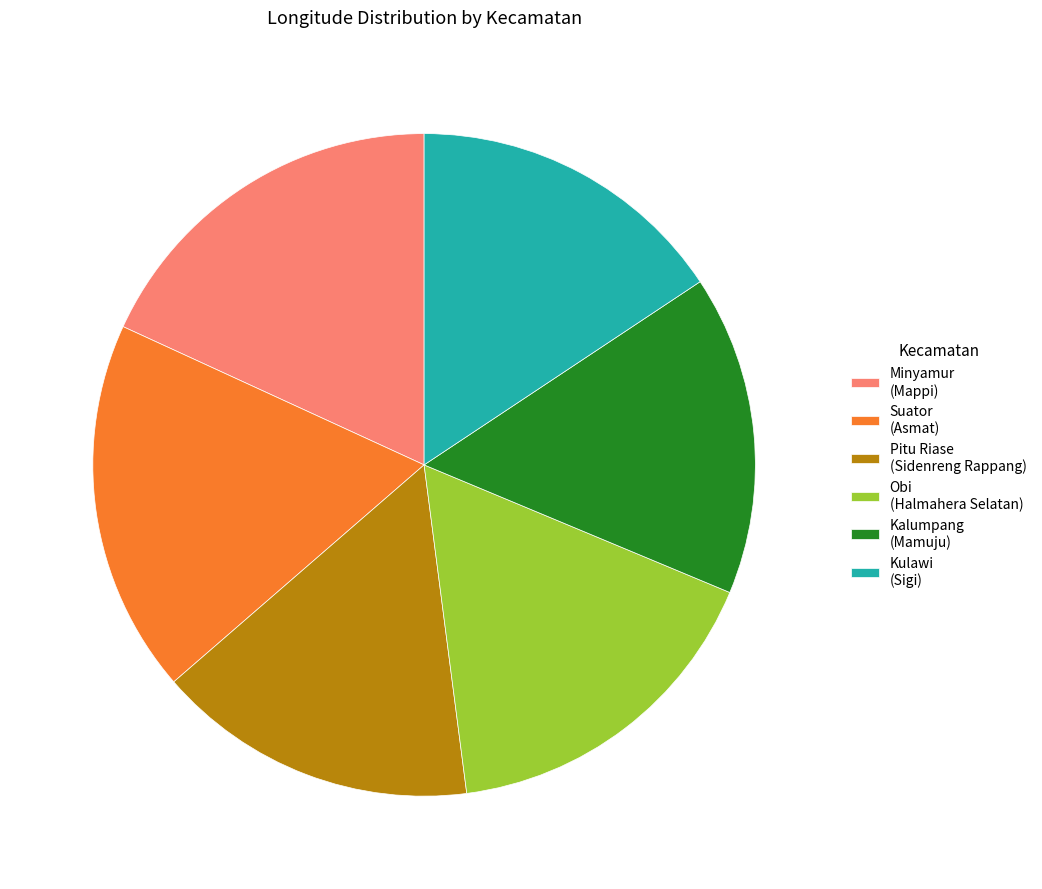

Is the sum of Obi (Halmahera Selatan) and Kalumpang (Mamuju) greater than half?

No